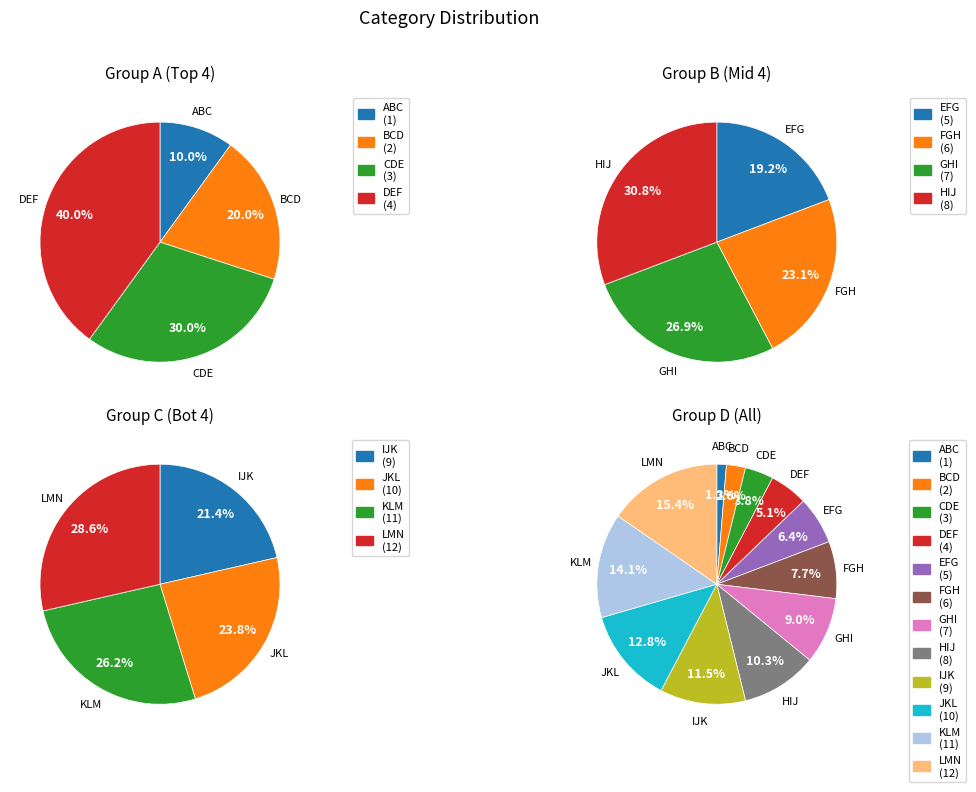

Is it true that EFG is 6% of the pie?

True